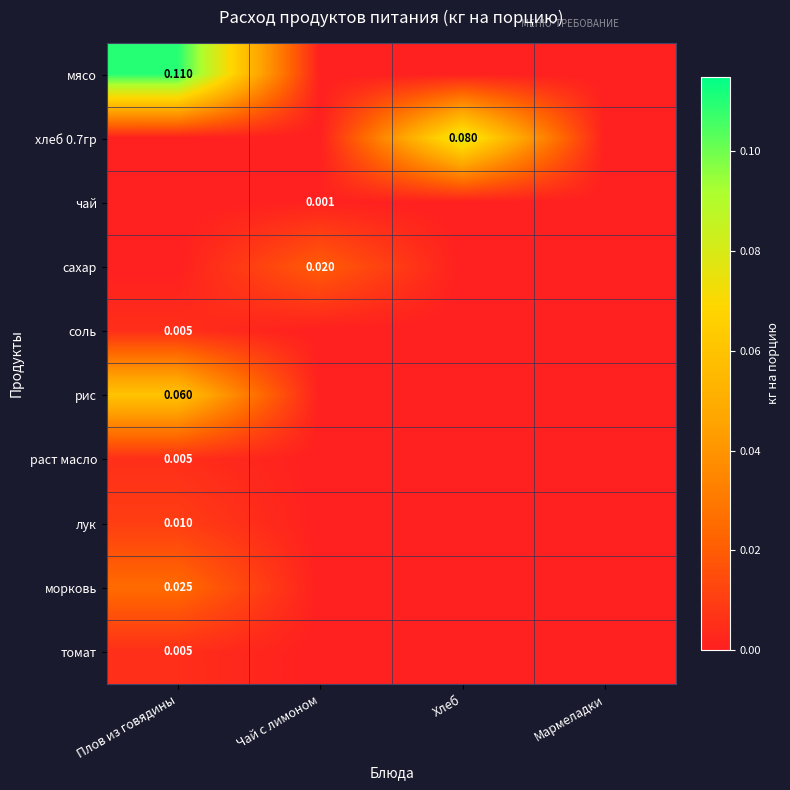

What is the greatest value displayed?

0.1